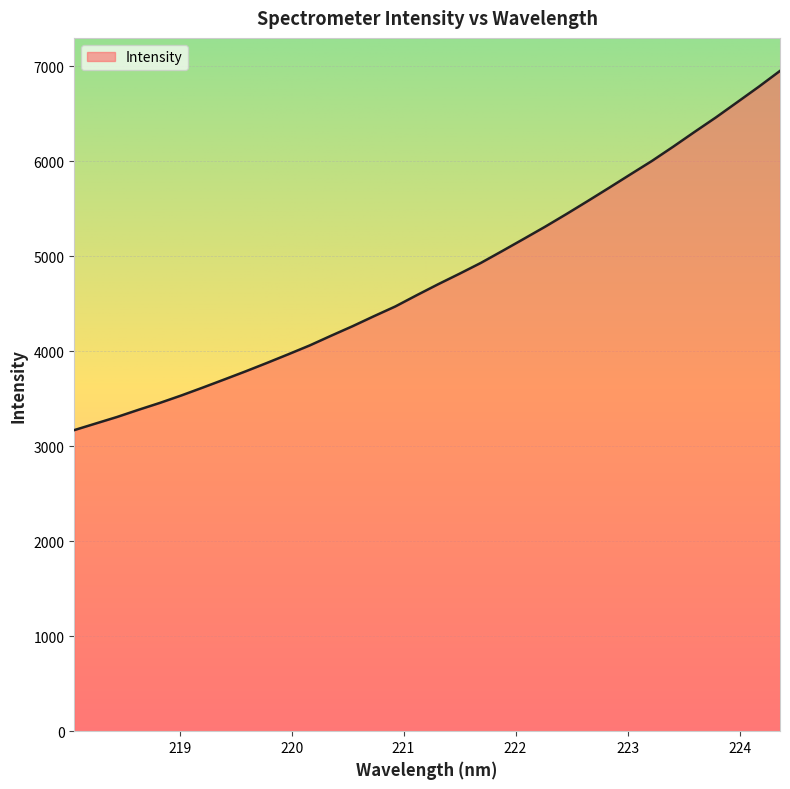

What is the smallest value displayed?

3169.9